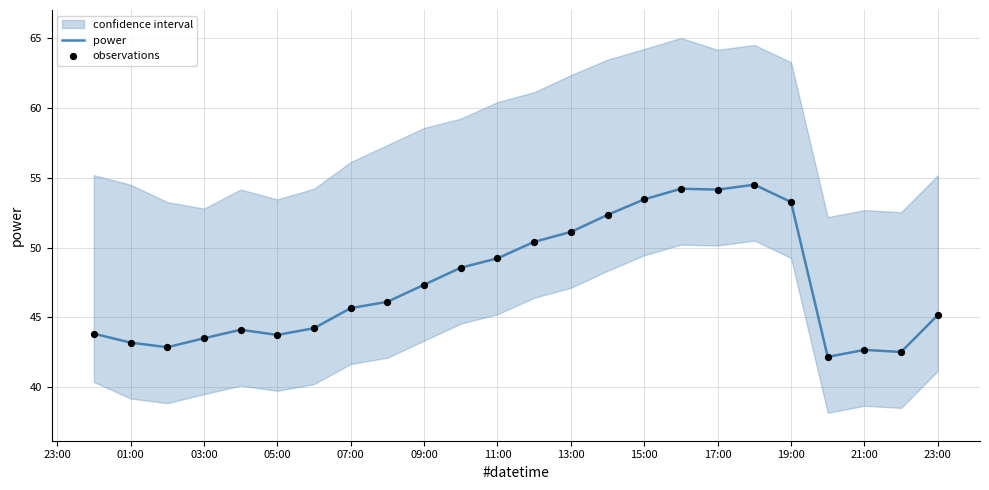

What is the highest value of the power series?

54.5